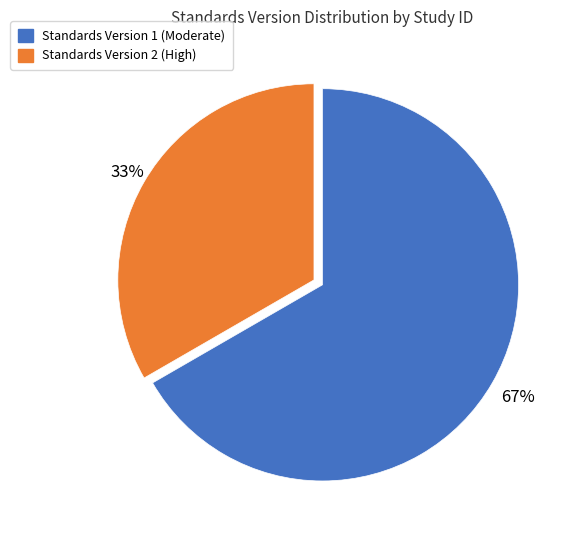

Do Standards Version 2 (High) and Standards Version 1 (Moderate) together represent more than half of the pie?

Yes